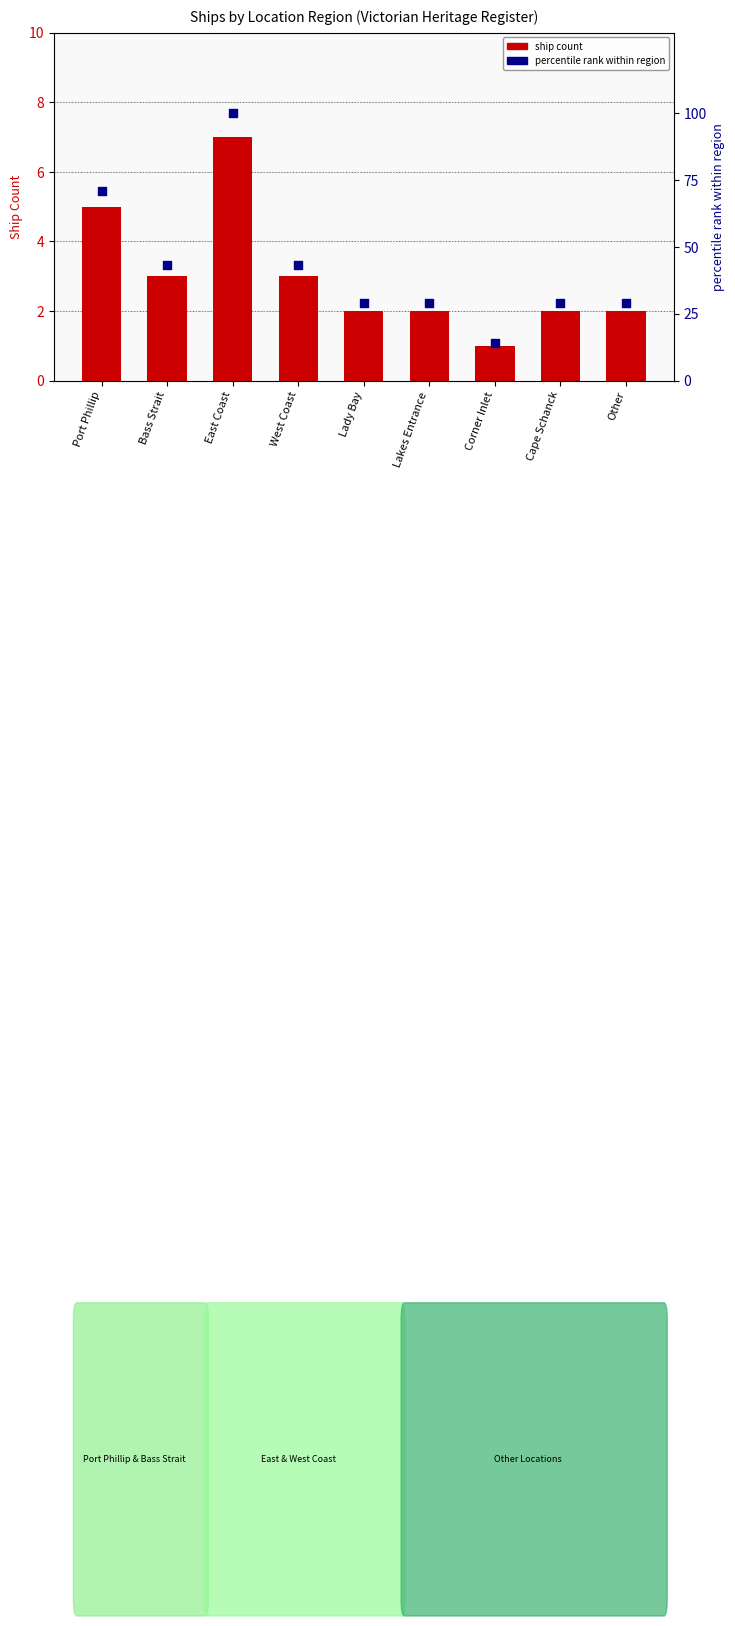

At how many categories does at least one series exceed 53?

2